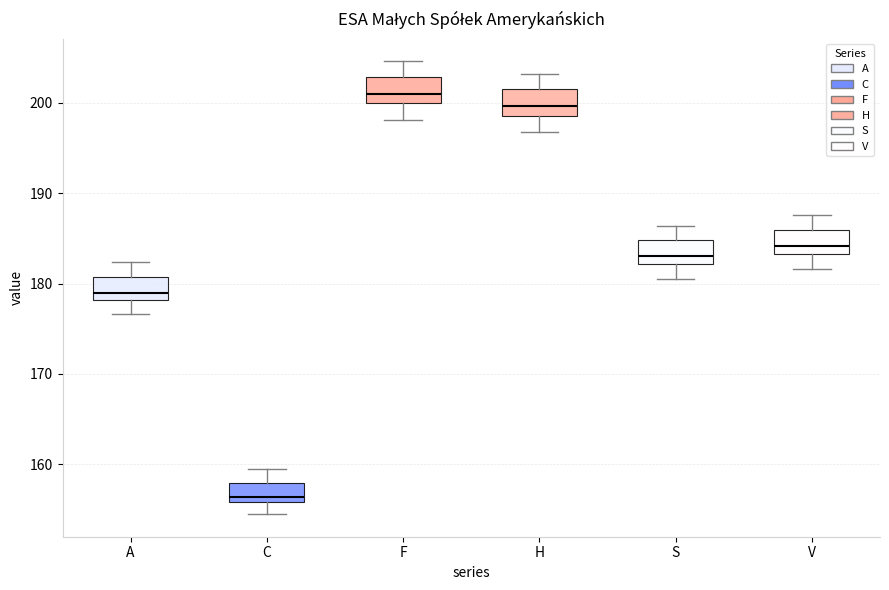

Where is the lower edge of the box for V on the y-axis? The values are not printed on the chart, so give them approximately, as read against the axis.

183